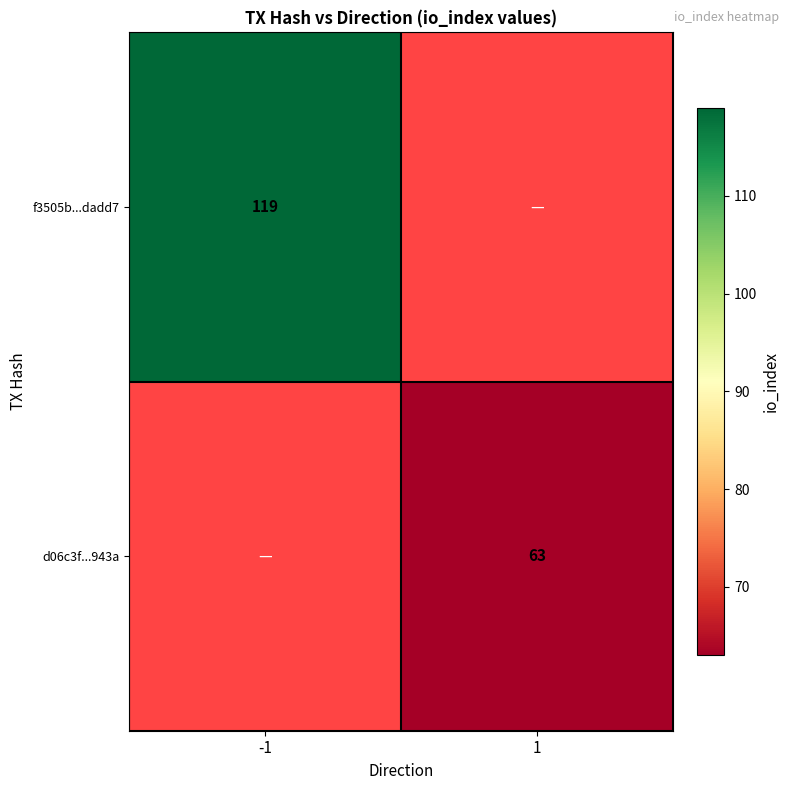

The value of f3505b...dadd7 at -1 is 119. True or false?

True